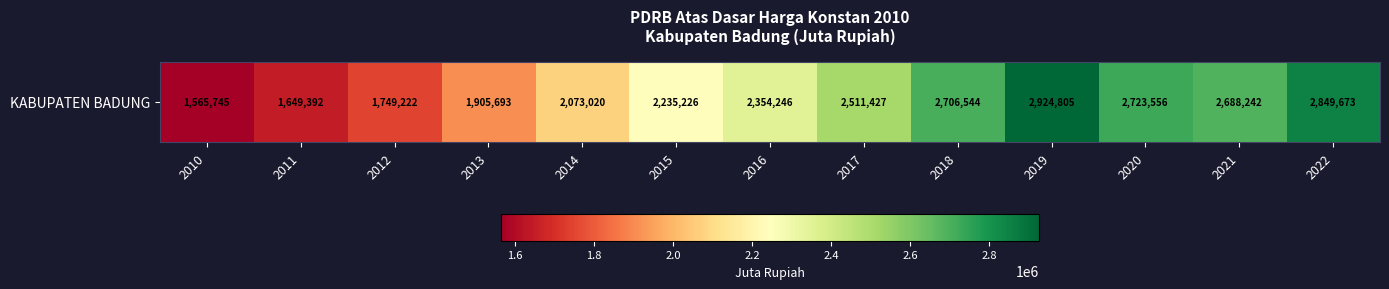

What is the difference between the maximum and minimum values?

1359060.0